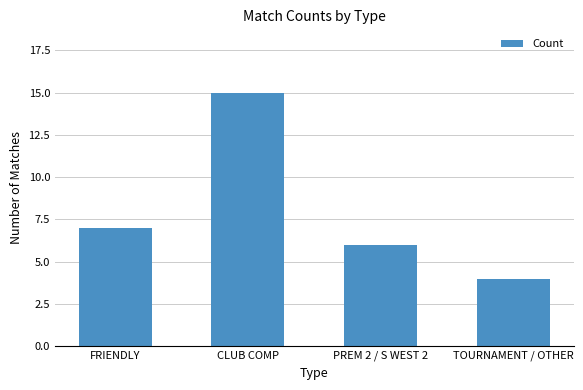

List the labels in order of value, largest first.

CLUB COMP, FRIENDLY, PREM 2 / S WEST 2, TOURNAMENT / OTHER